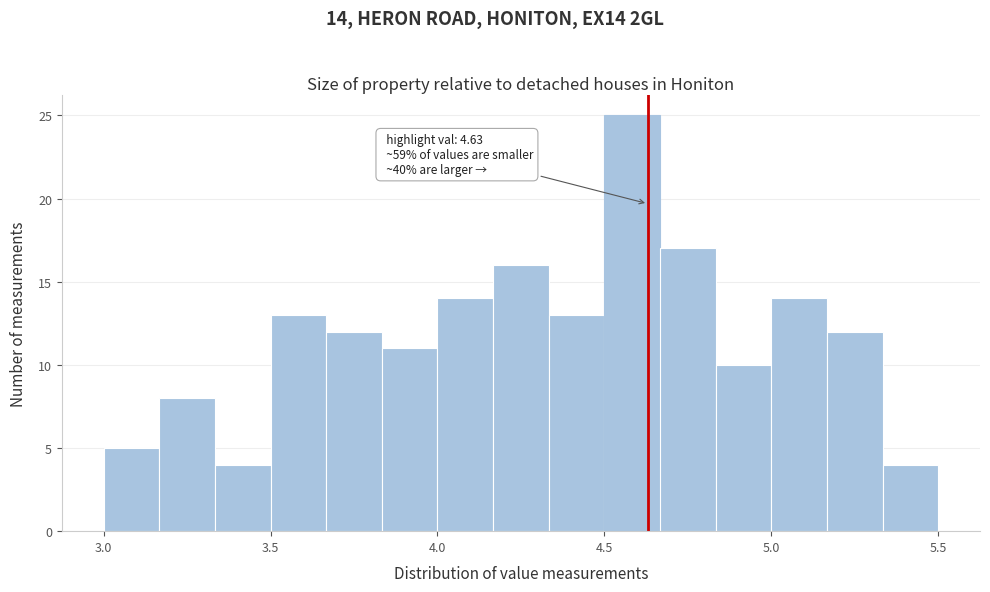

Read against the x-axis, roughly where is the centre of the tallest bar?

4.60